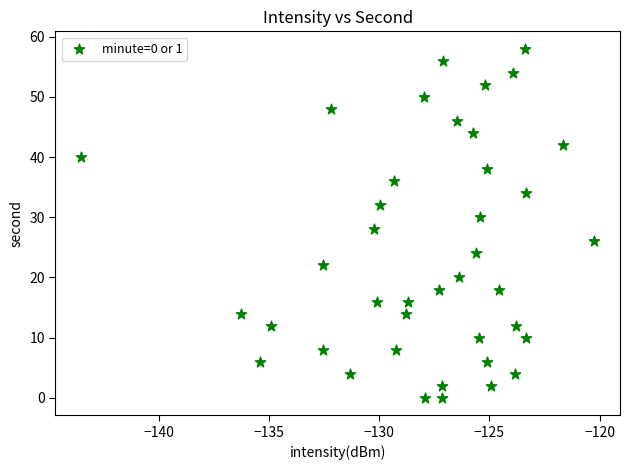

What is the range of Y values (max minus min)?

58